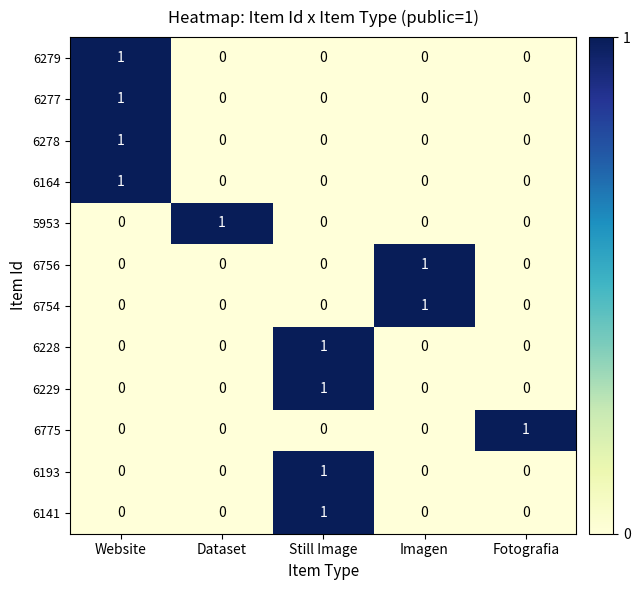

How many distinct data groups are displayed?

12